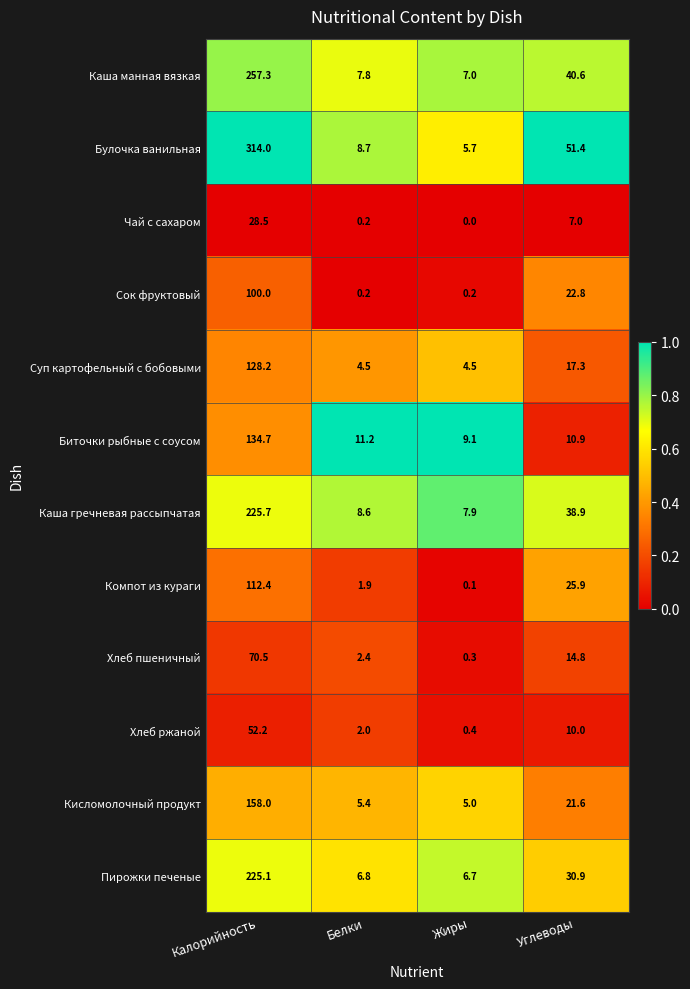

At which category does the chart reach its minimum across all series?

Жиры